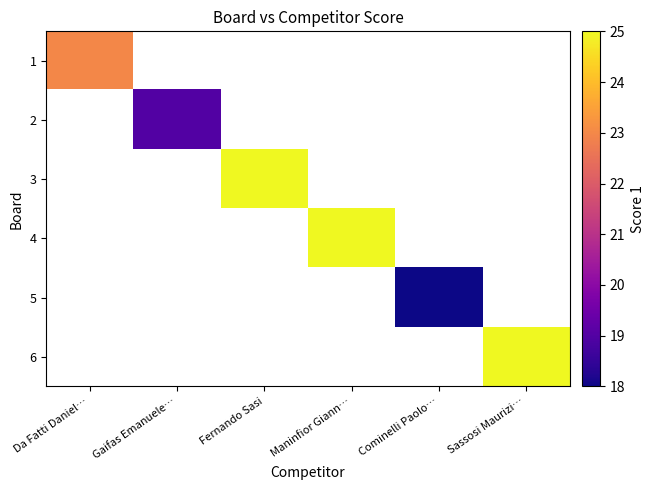

What is the difference between the highest and lowest values at Da Fatti Daniel…?

23